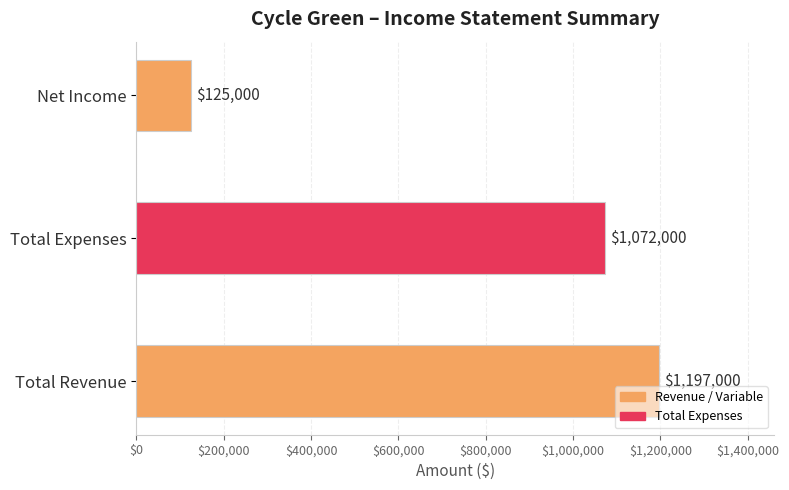

Between Net Income and Total Revenue, which is larger?

Total Revenue